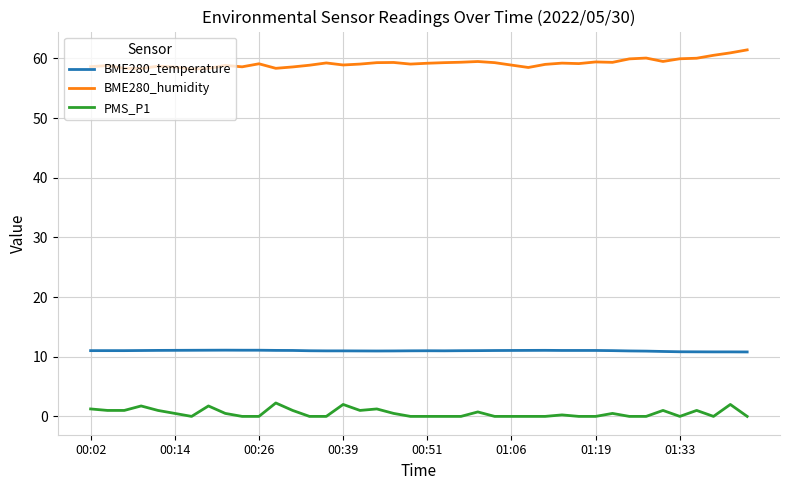

Rank the series by their average value, from lowest to highest.

PMS_P1, BME280_temperature, BME280_humidity